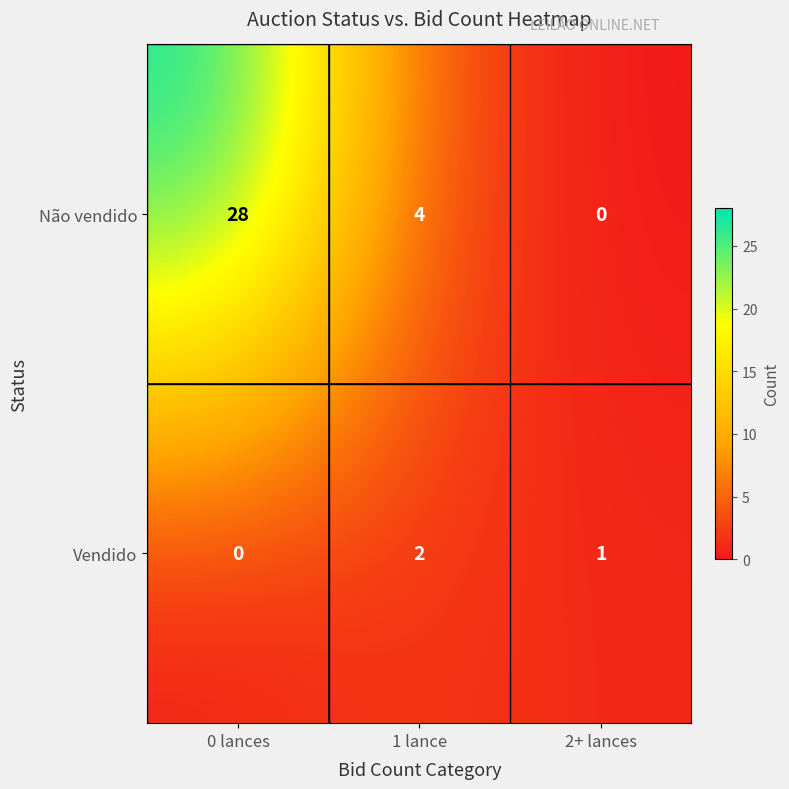

Is it true that Vendido equals 3 at 1 lance?

False